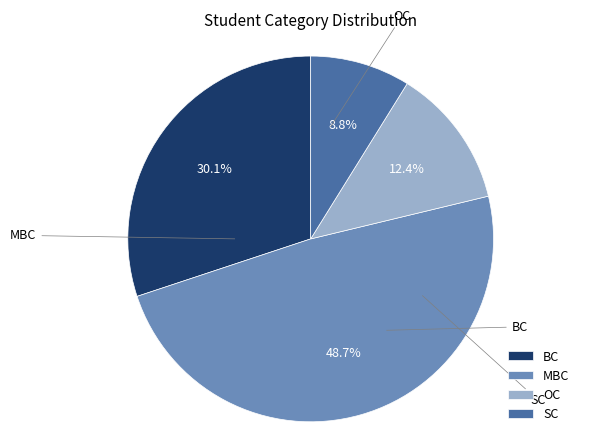

Count the number of slices in the pie.

4